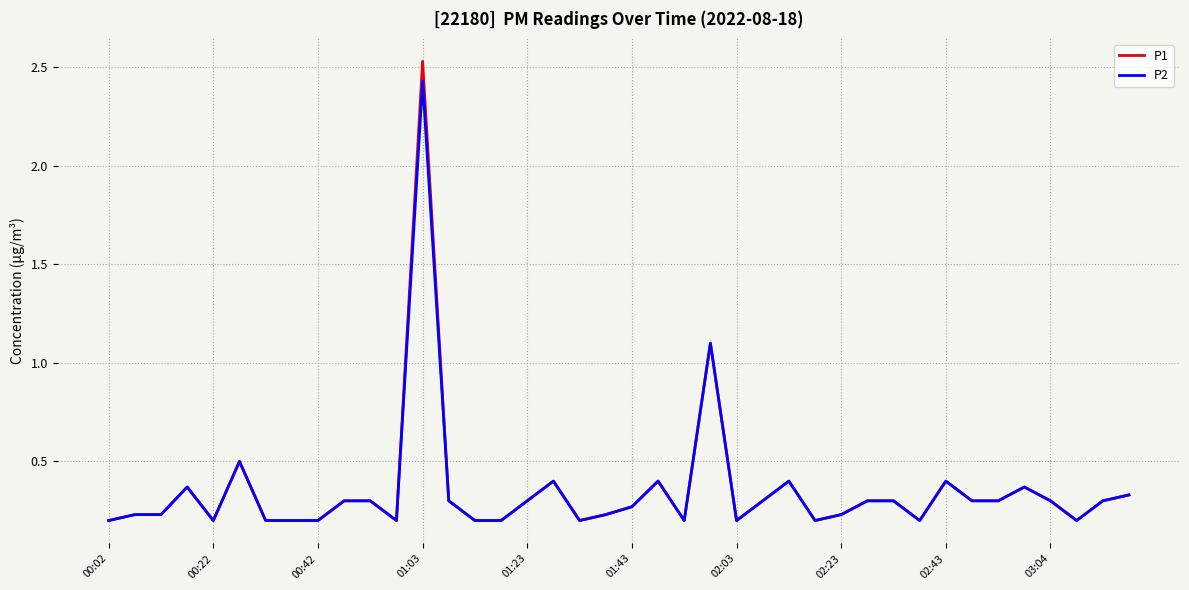

Which series has the largest range (max minus min)?

P1